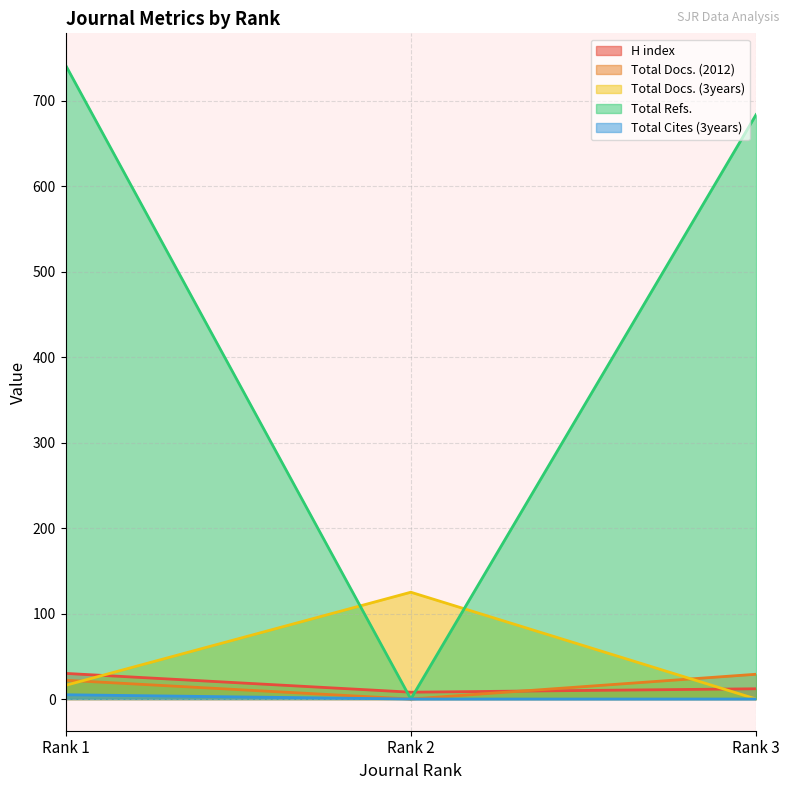

Reading left to right, extract all data points from this chart.

H index: Rank 1=30	Rank 2=8	Rank 3=12
Total Docs. (2012): Rank 1=22	Rank 2=0	Rank 3=29
Total Docs. (3years): Rank 1=16	Rank 2=125	Rank 3=0
Total Refs.: Rank 1=742	Rank 2=0	Rank 3=684
Total Cites (3years): Rank 1=5	Rank 2=0	Rank 3=0